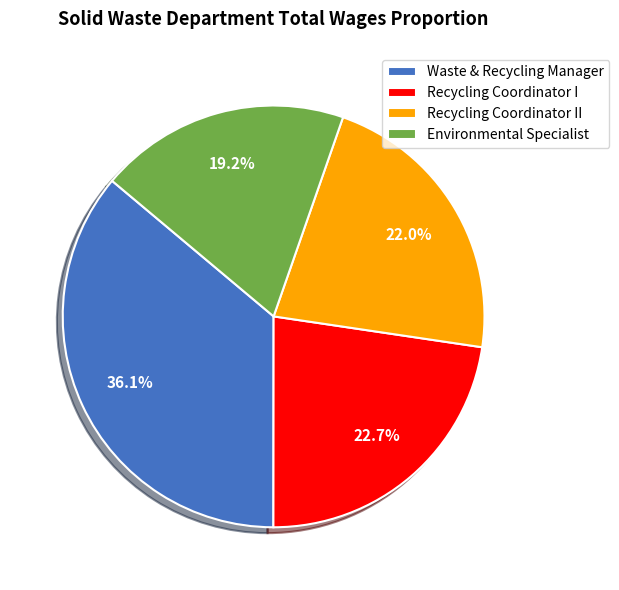

Is it true that Recycling Coordinator II is 36% of the pie?

False